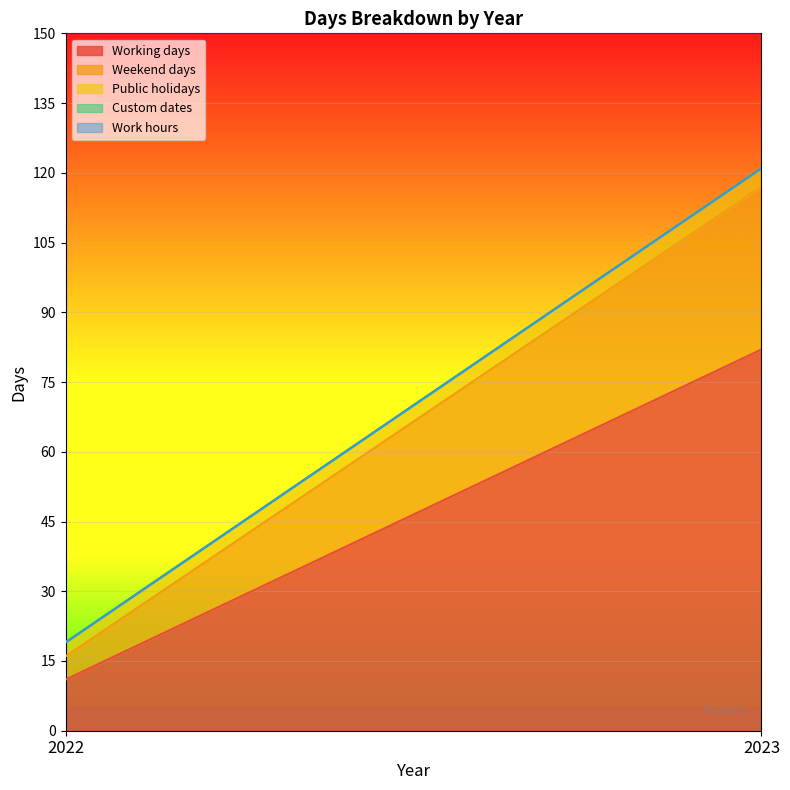

Which series has the largest total across all categories?

Working days